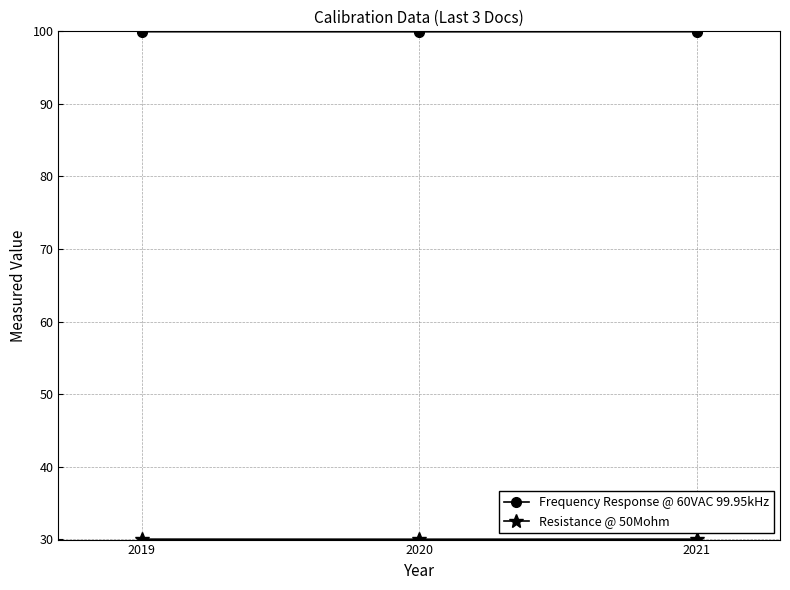

What is the minimum value for Frequency Response @ 60VAC 99.95kHz?

99.9